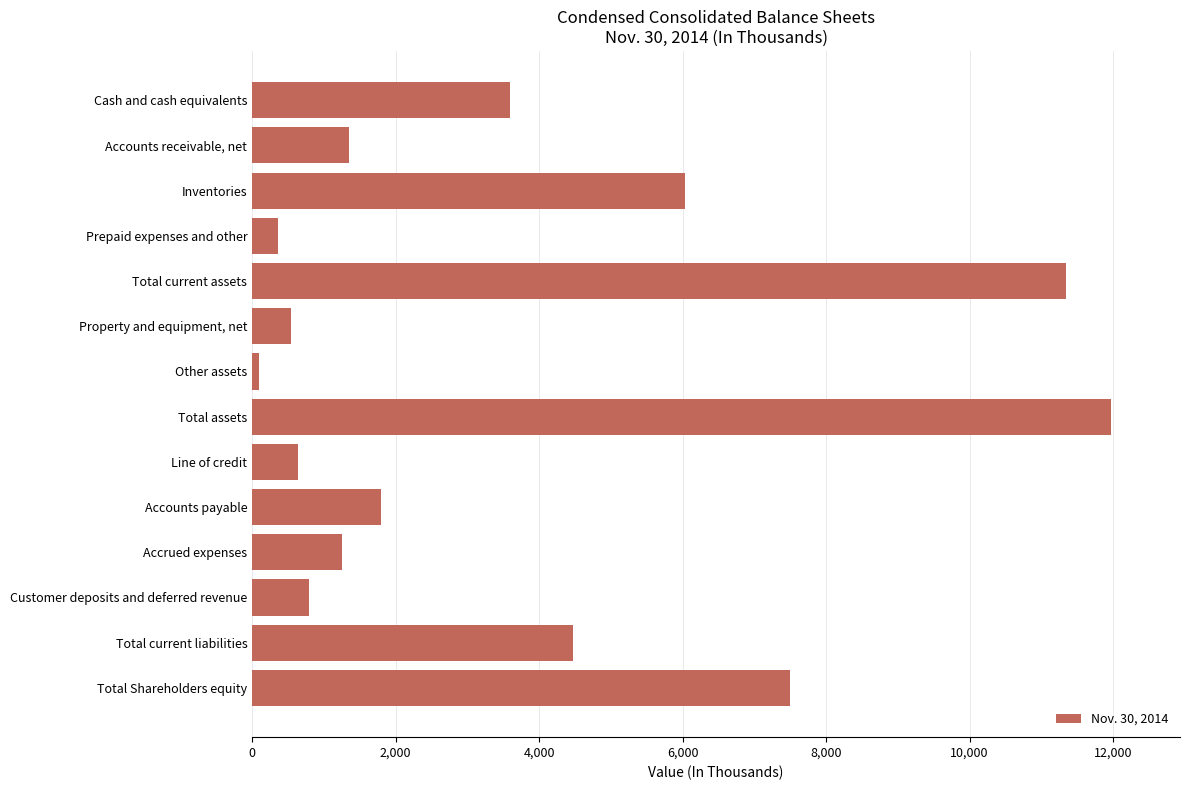

What is the difference between the maximum and minimum values?

11880